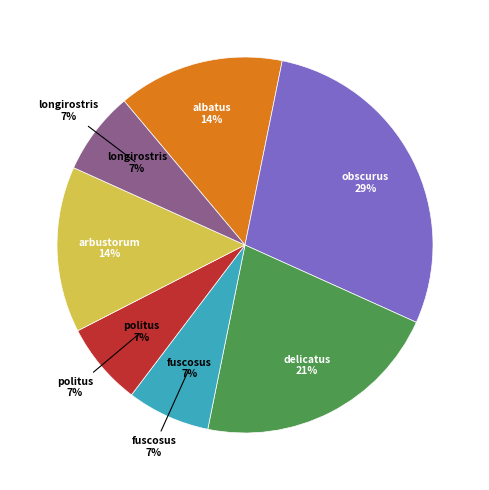

What percentage is the Plagiognathus fuscosus slice, to the nearest percent?

7%